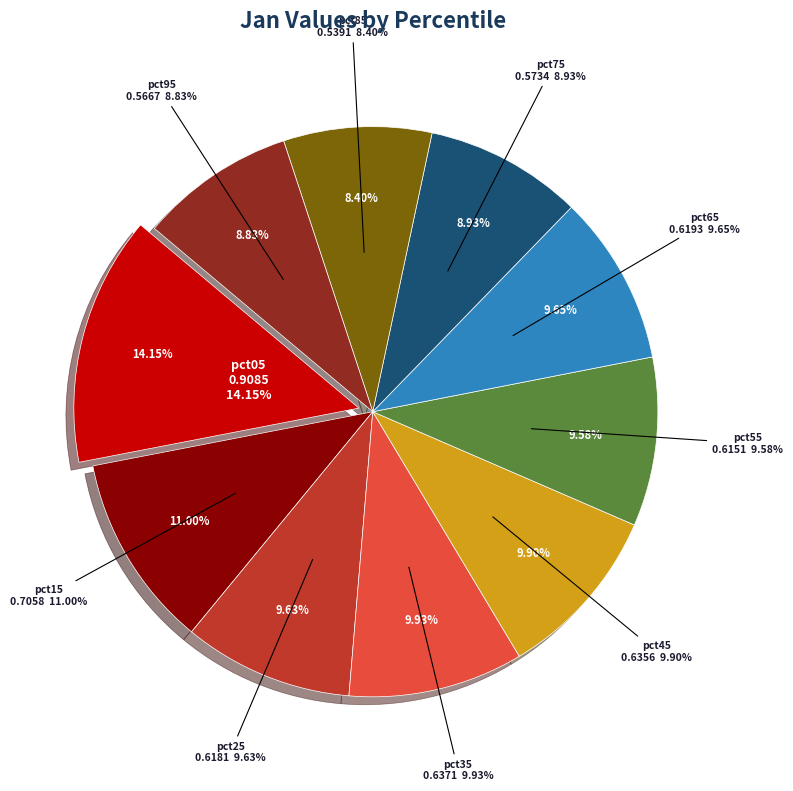

How many slices are in this pie chart?

10